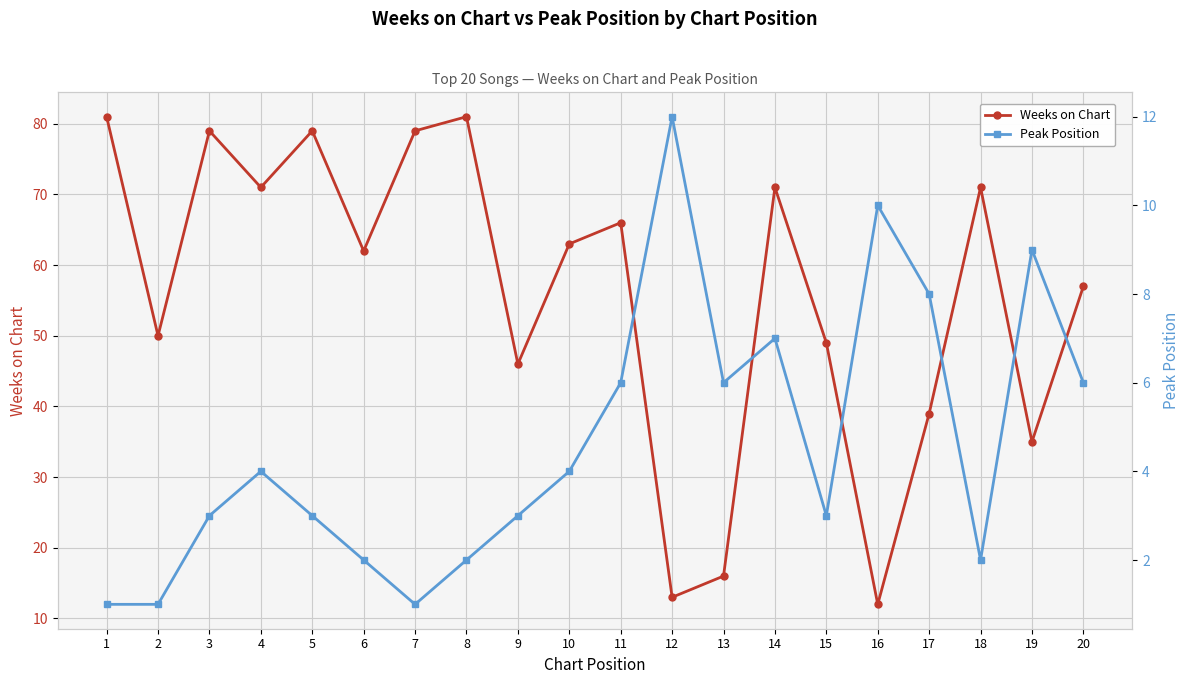

Is the value of Weeks on Chart at 7 greater than the value of Peak Position at 16?

Yes